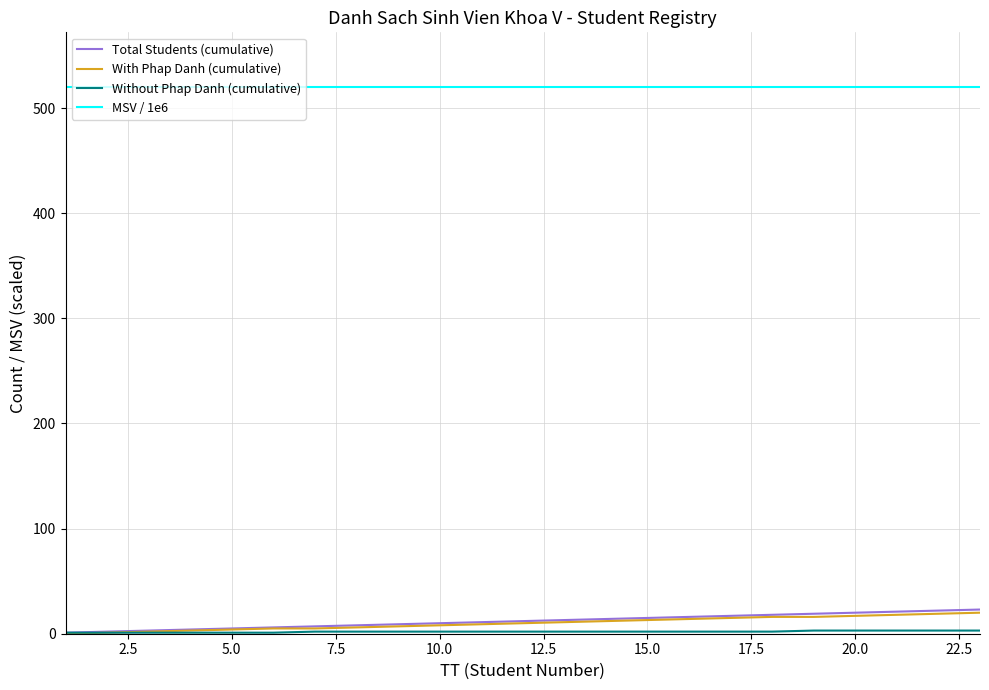

What is the greatest value displayed?

520.0